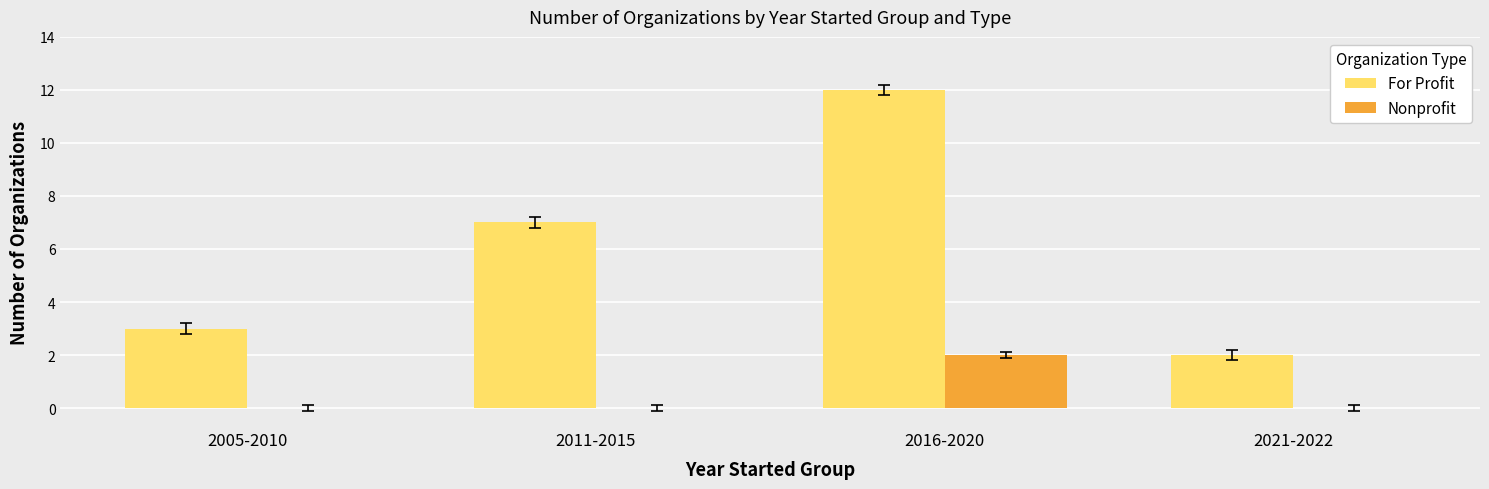

The Nonprofit series shows 3 at 2016-2020. True or false?

False